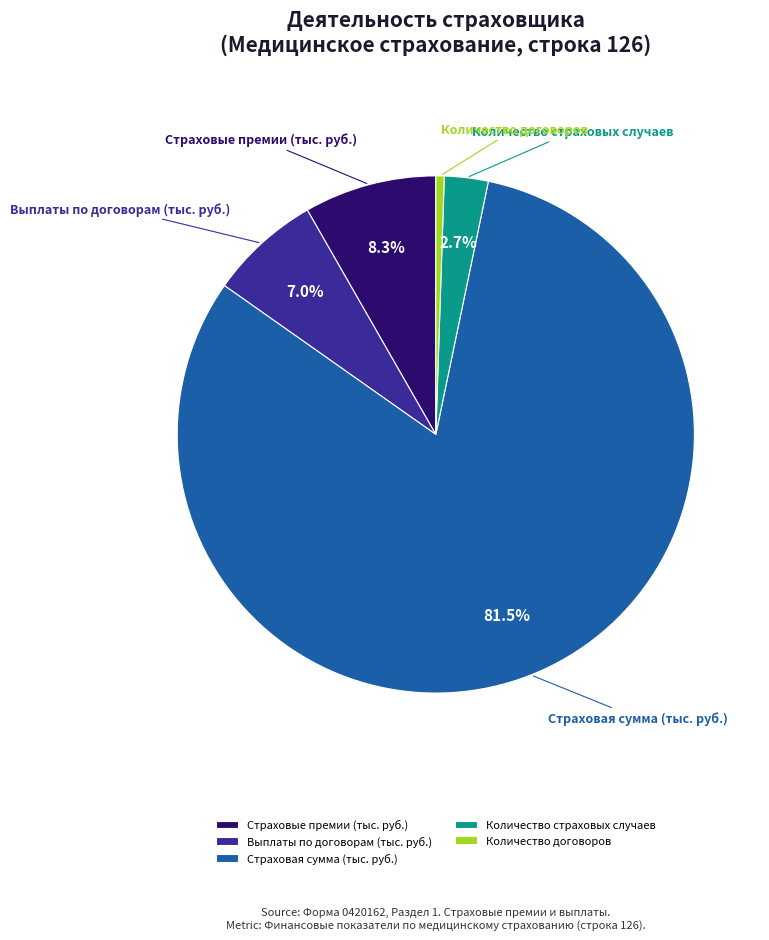

To the nearest percent, what portion does Страховые премии (тыс. руб.) represent?

8%